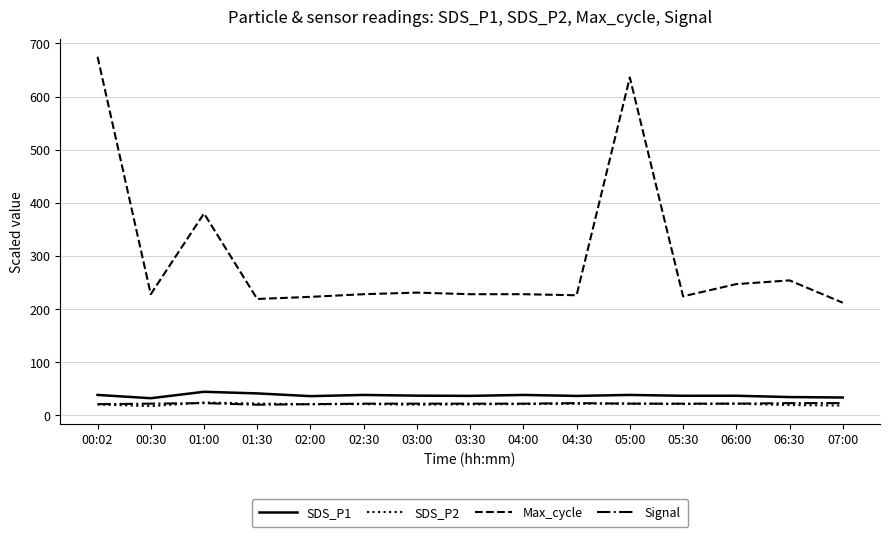

The value of Max_cycle at 05:30 is 138.4. True or false?

False